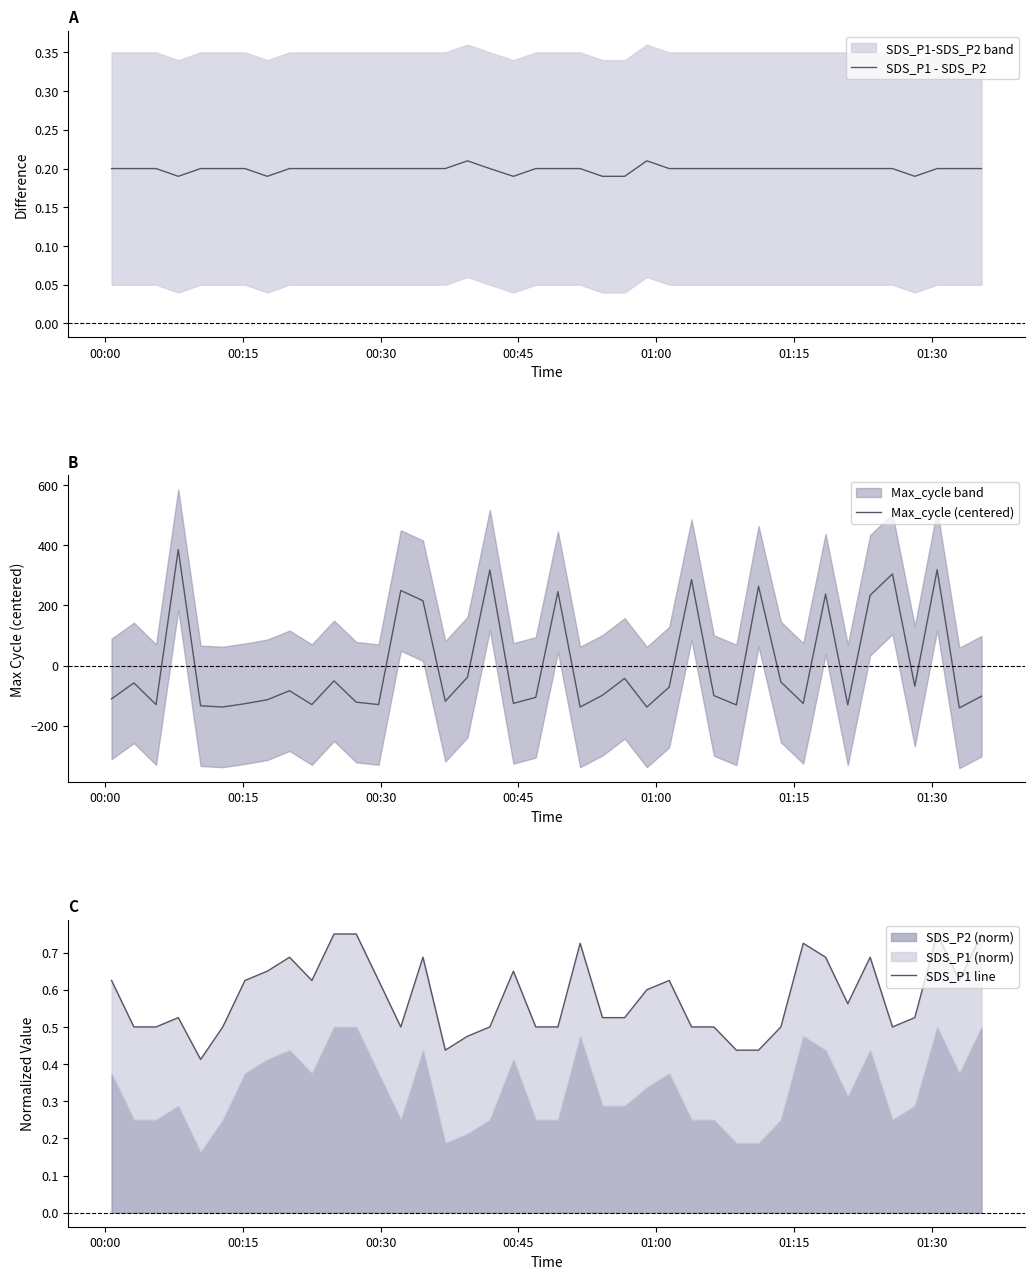

What is the minimum value for Max_cycle (centered)?

-140.7